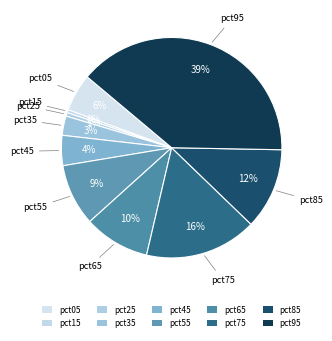

To the nearest percent, what percentage of the pie is pct75?

16%